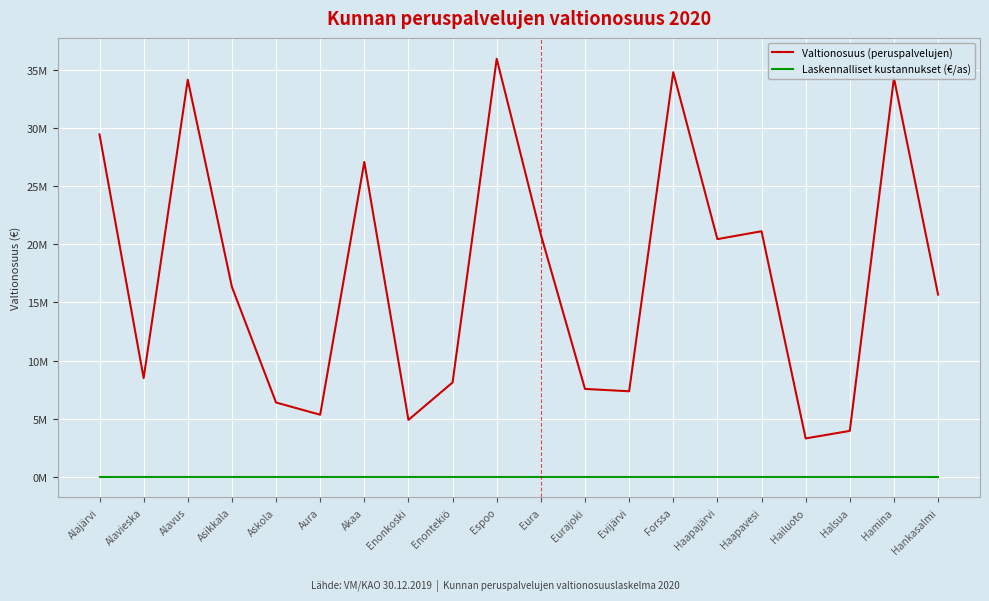

True or false: Laskennalliset kustannukset (€/as) and Valtionosuus (peruspalvelujen) cross at least once.

False